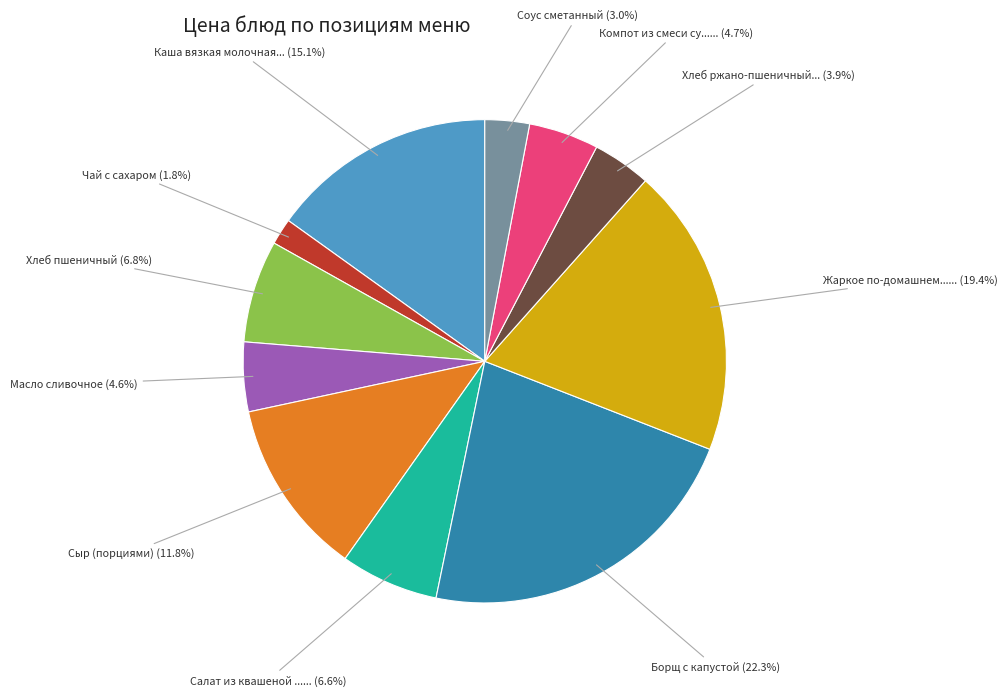

Is there any slice that represents more than half of the pie?

No